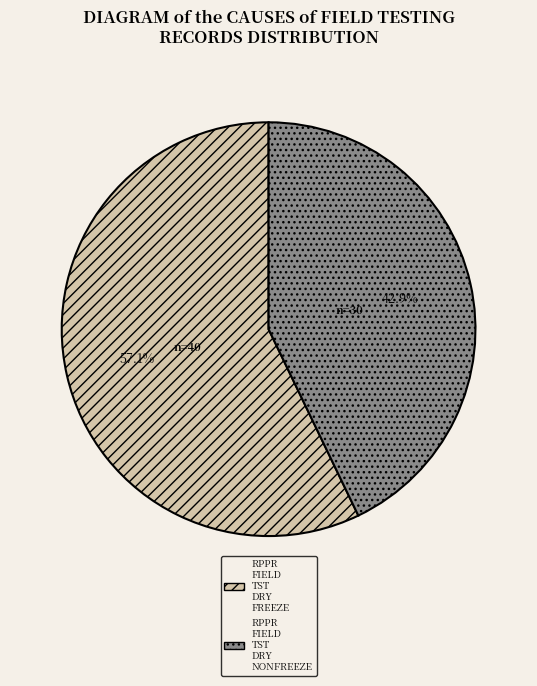

Does any single category account for the majority?

Yes